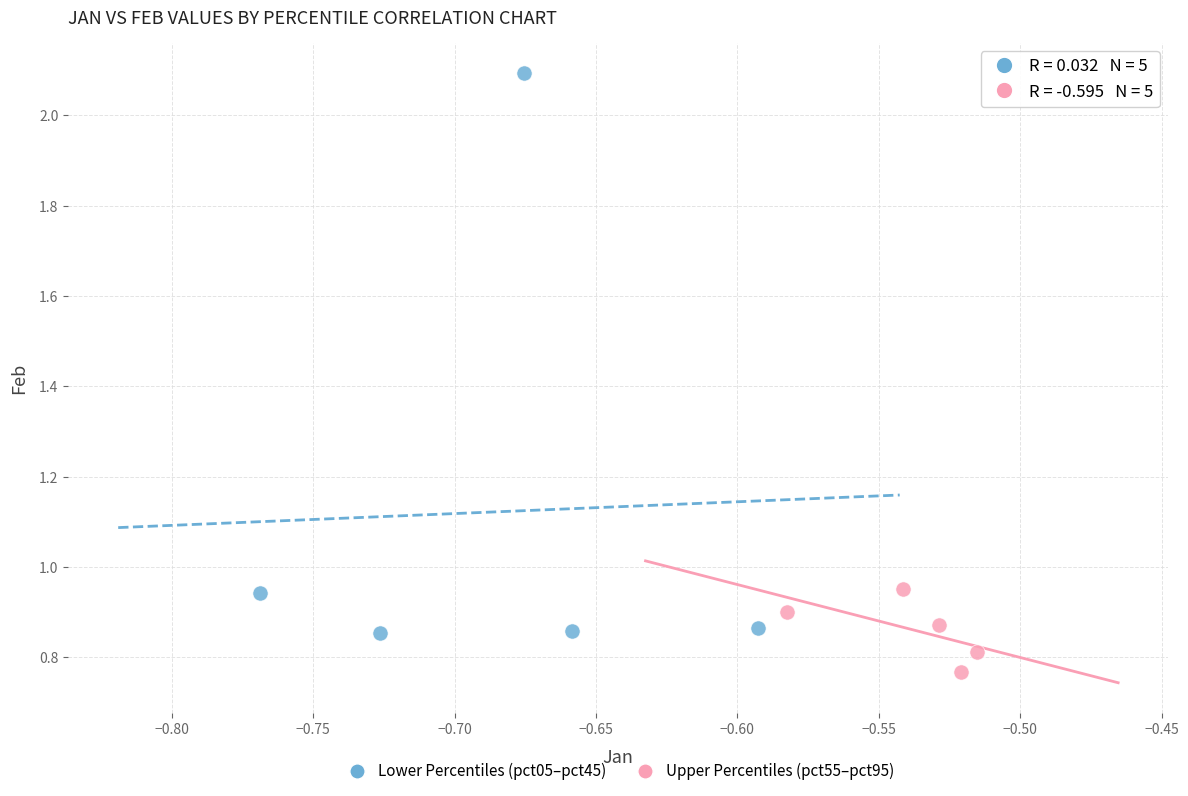

What are all the series names shown in the legend?

Lower Percentiles (pct05–pct45), Upper Percentiles (pct55–pct95)